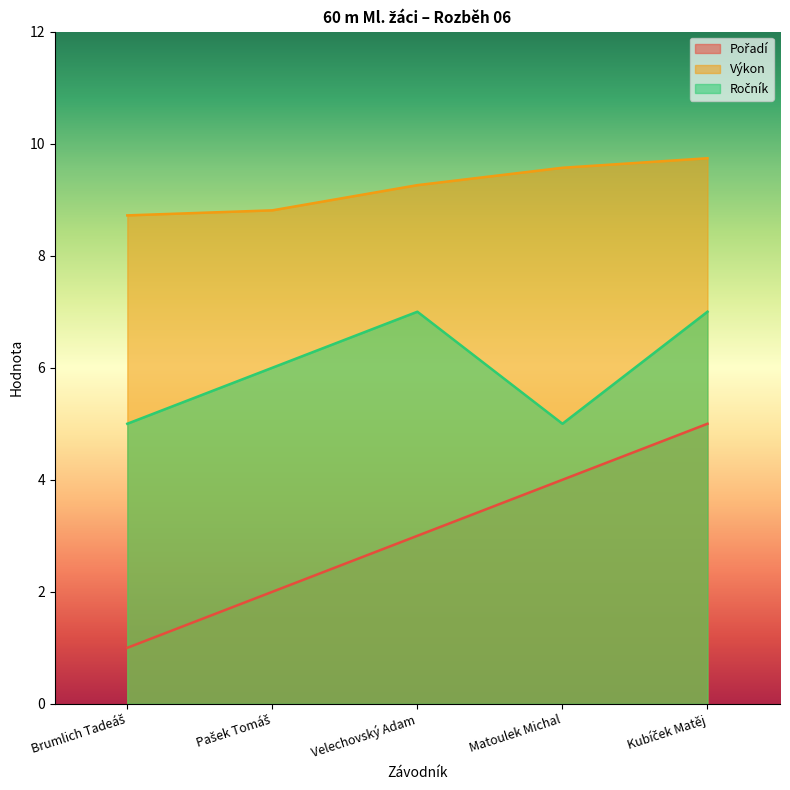

How many Výkon values are between 8 and 9?

2